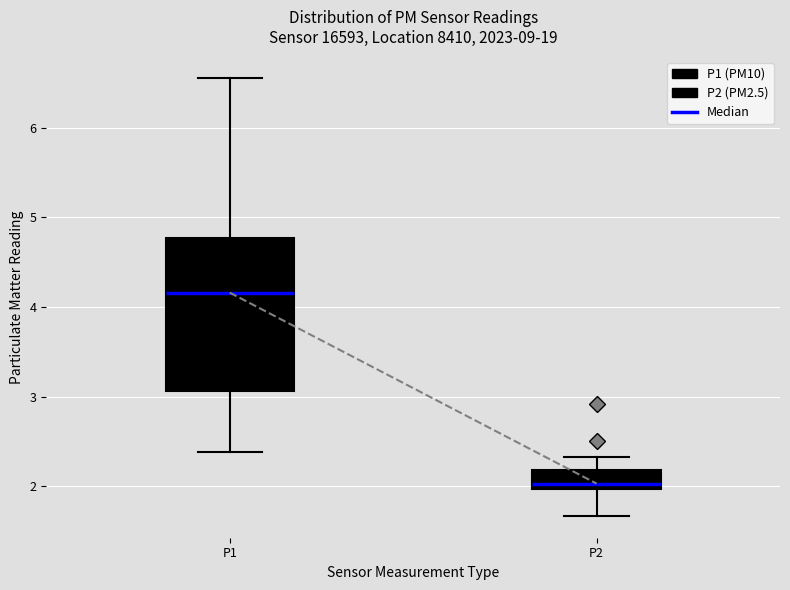

Where is the upper edge of the box for P1 on the y-axis? The values are not printed on the chart, so give them approximately, as read against the axis.

4.8